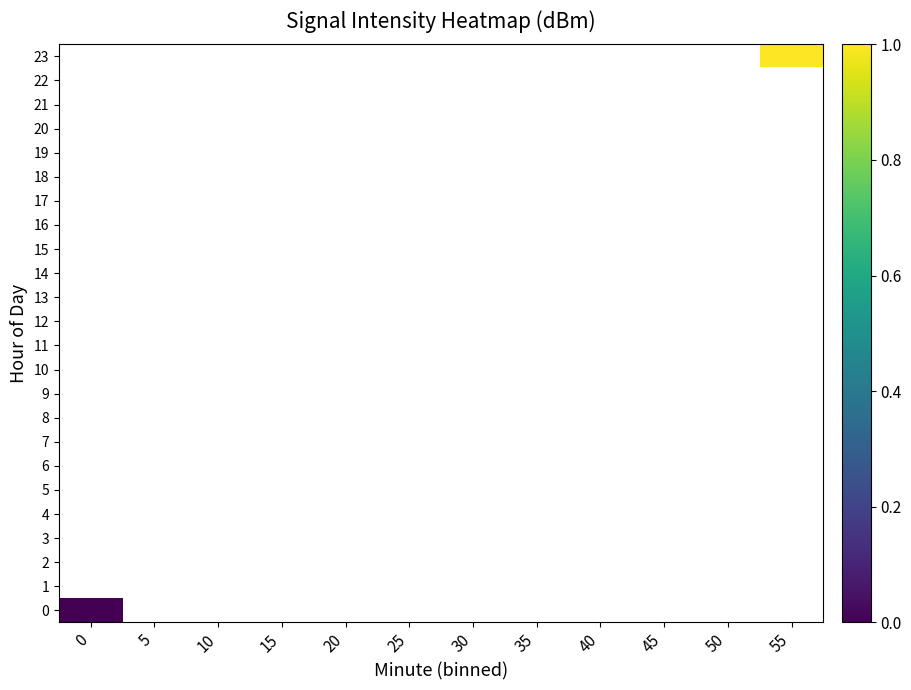

Is the value of row_6 at 40 greater than the value of row_7 at 40?

No